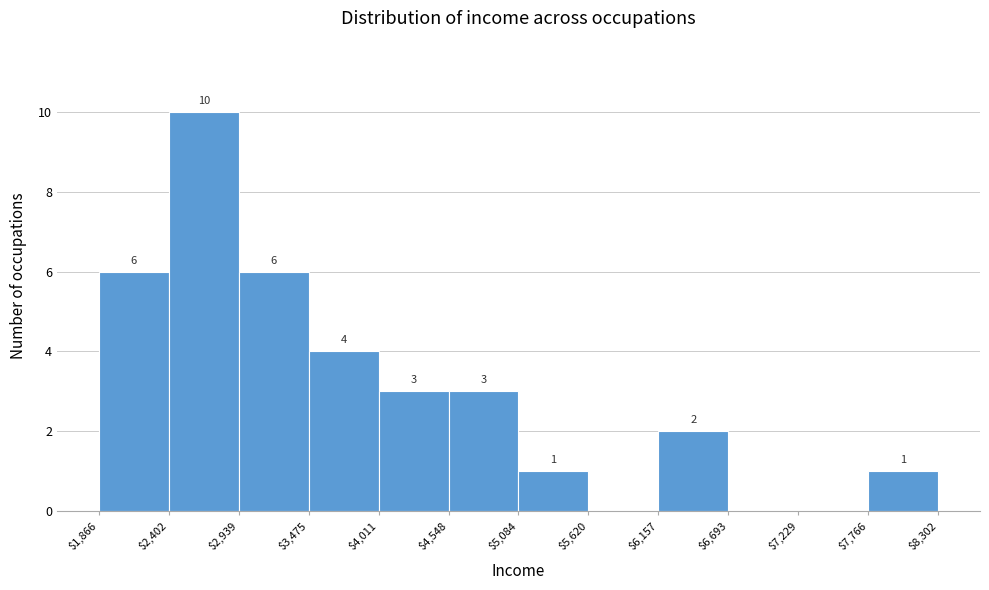

Over which range of the x-axis is the bar tallest?

$2,402 to $2,939